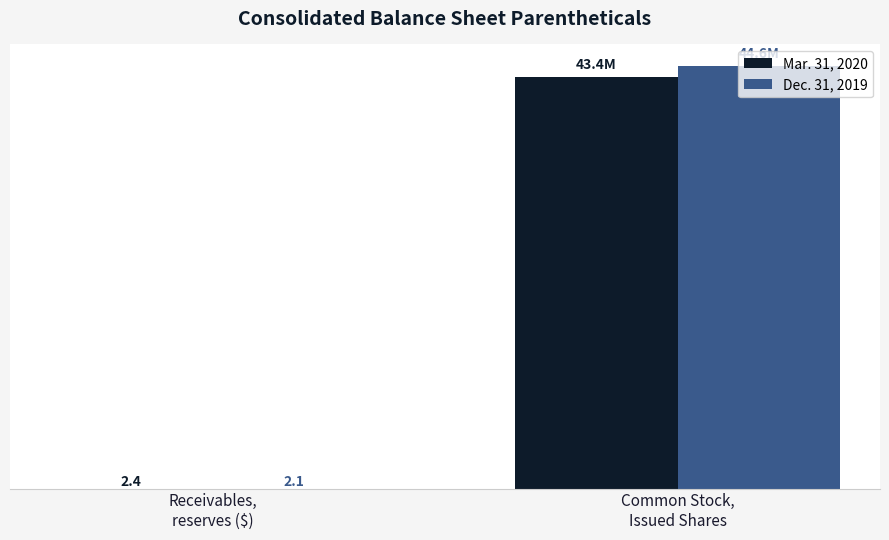

What is the sum of the Dec. 31, 2019 values at Receivables,
reserves ($) and Common Stock,
Issued Shares?

44562681.1